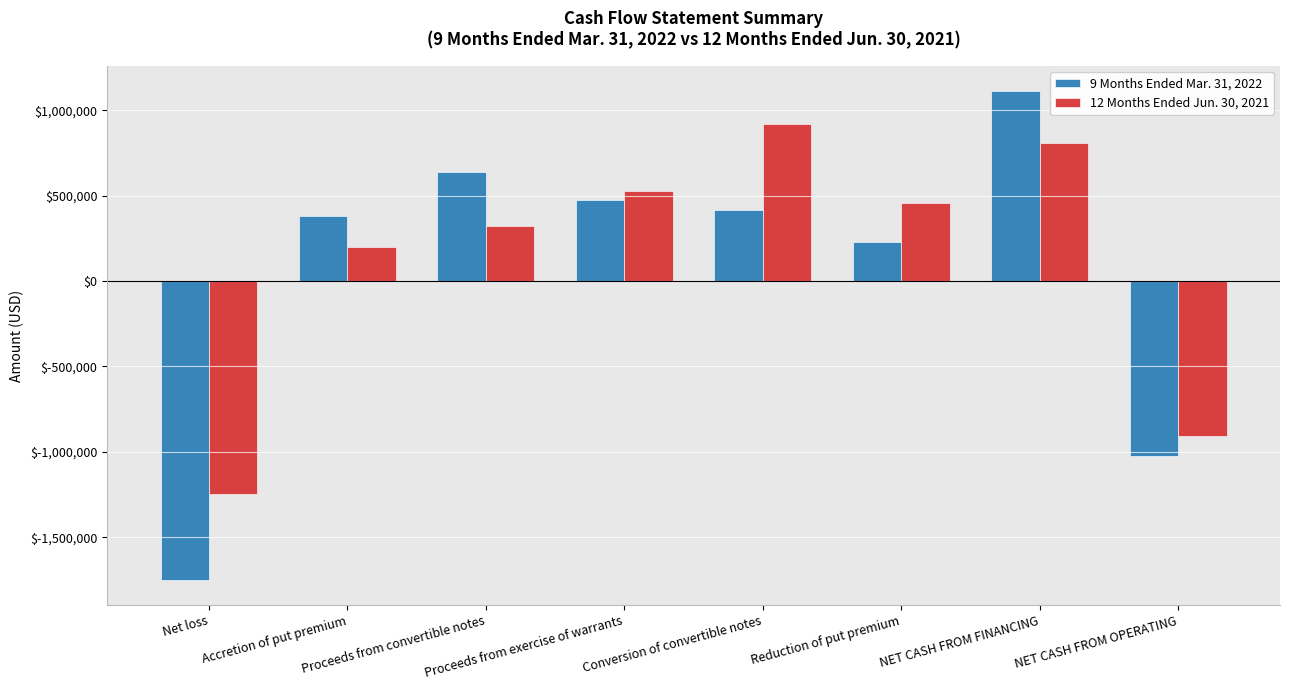

What is the total value across all series at NET CASH FROM FINANCING?

1924544